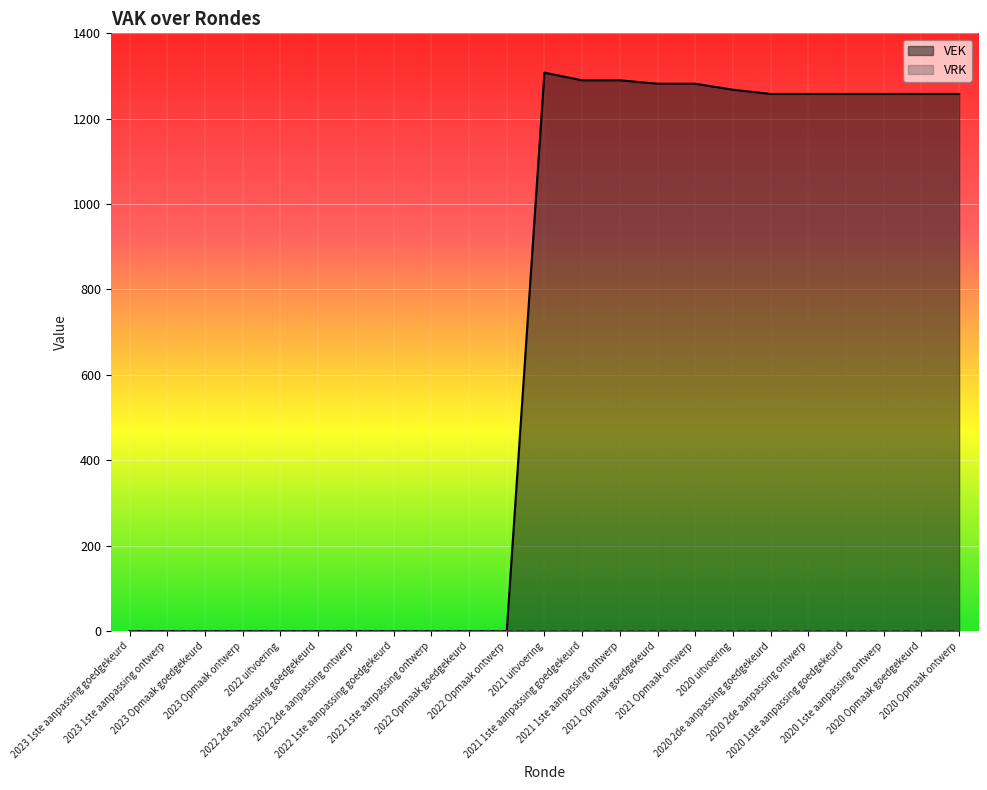

Where is the data nearest to the value 654?

2020 2de aanpassing goedgekeurd